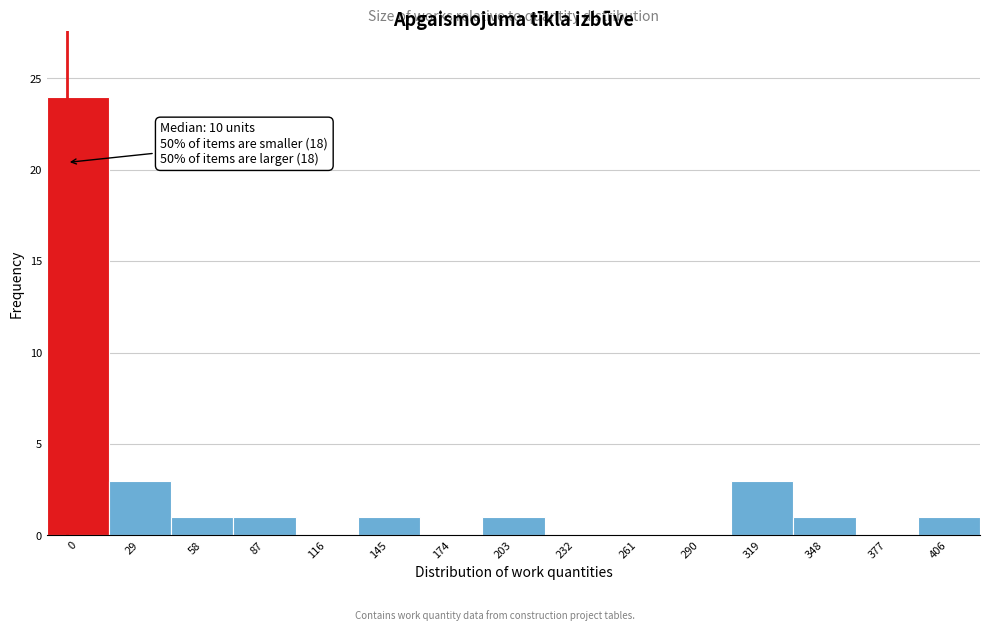

Reading left to right, extract all data points from this chart.

0=24	29=3	58=1	87=1	116=0	145=1	174=0	203=1	232=0	261=0	290=0	319=3	348=1	377=0	406=1